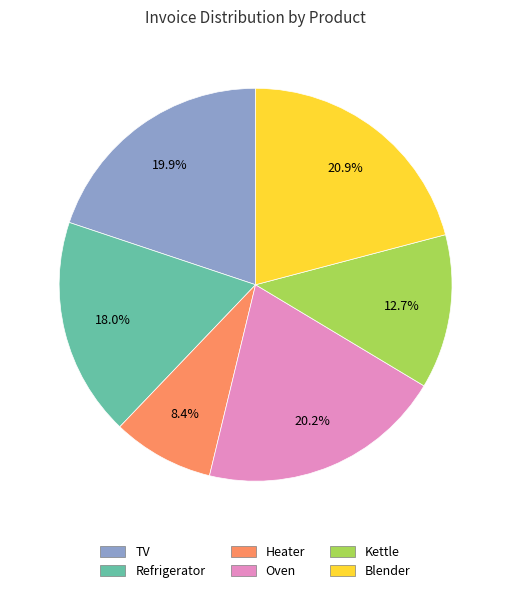

Is there any slice that represents more than half of the pie?

No